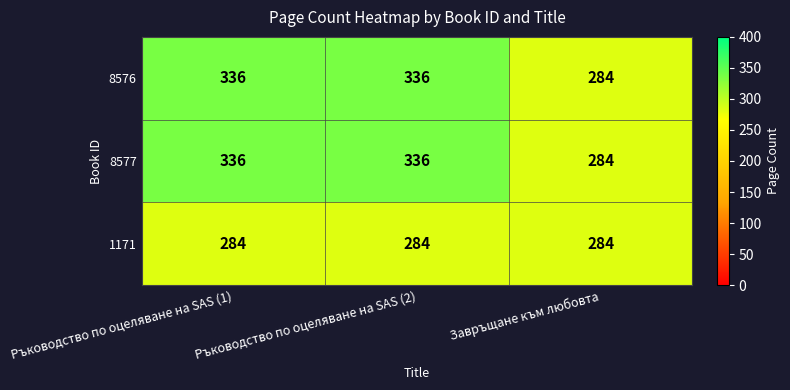

At which label does 8577 reach its minimum?

Завръщане към любовта